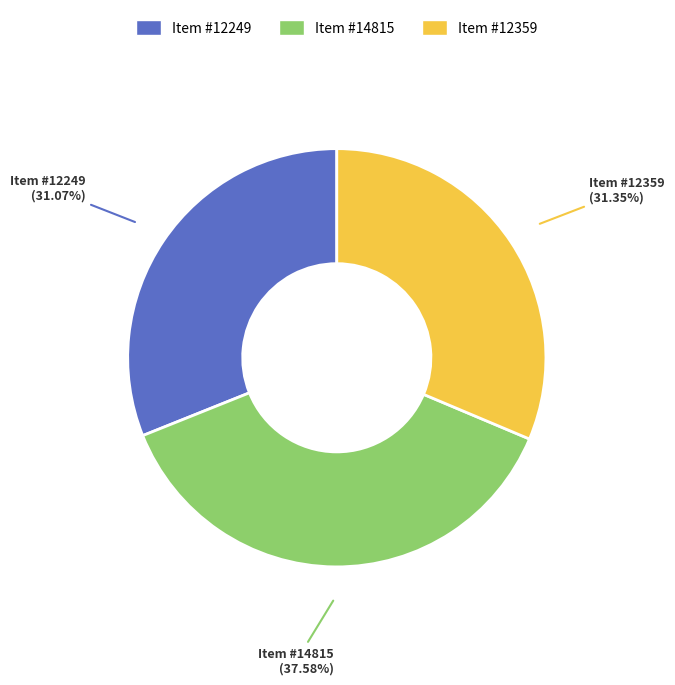

Is it true that Item #14815 is 47% of the pie?

False